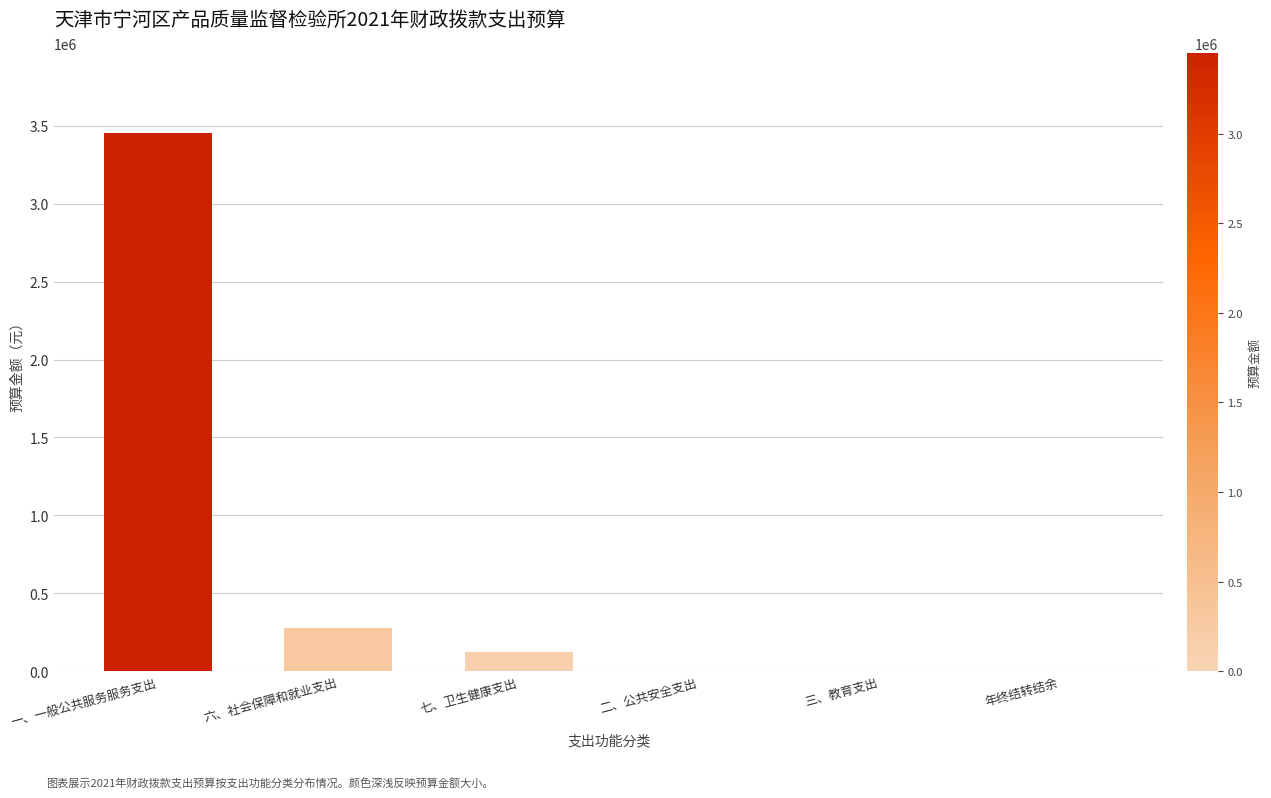

Between 六、社会保障和就业支出 and 七、卫生健康支出, which is larger?

六、社会保障和就业支出